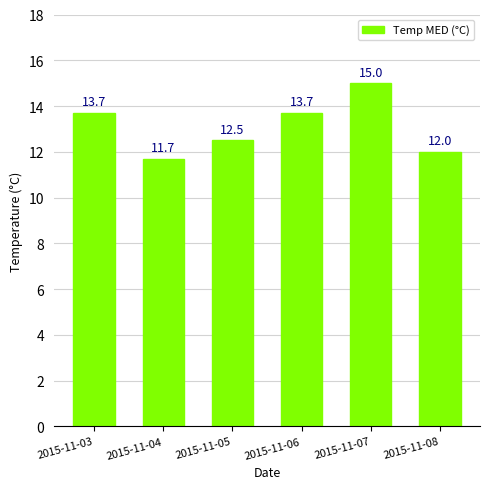

What is the approximate value at 2015-11-06?

13.7